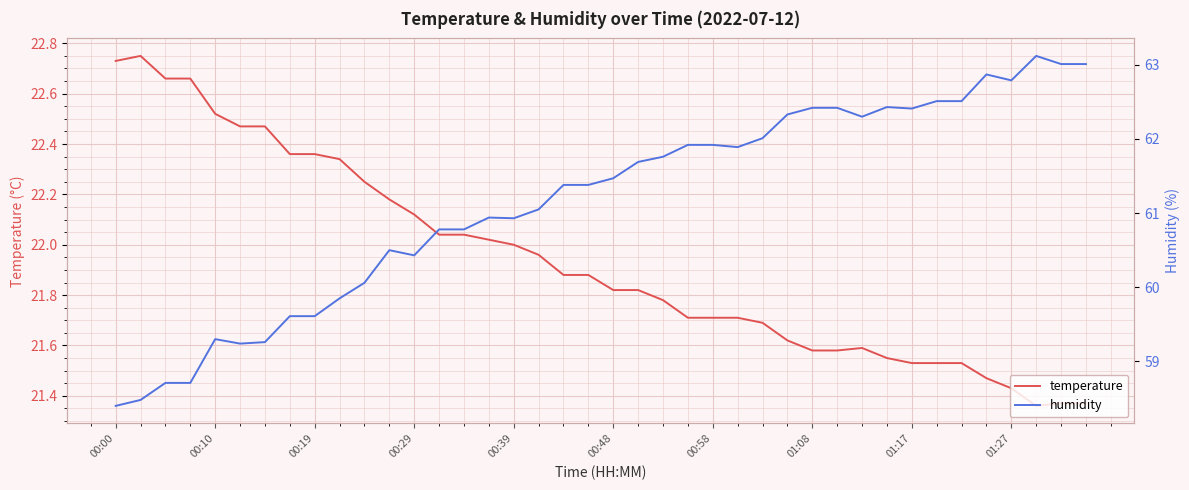

True or false: humidity has a value of 86.9 at 00:00.

False